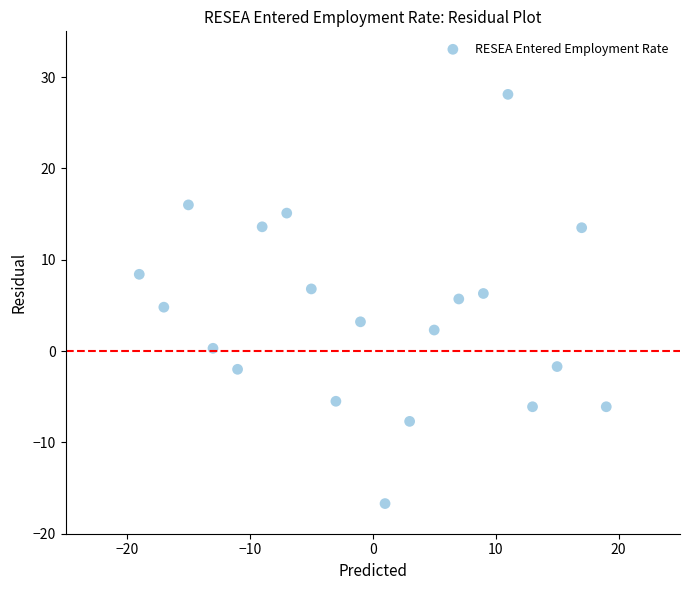

What is the range of X values (max minus min)?

38.0